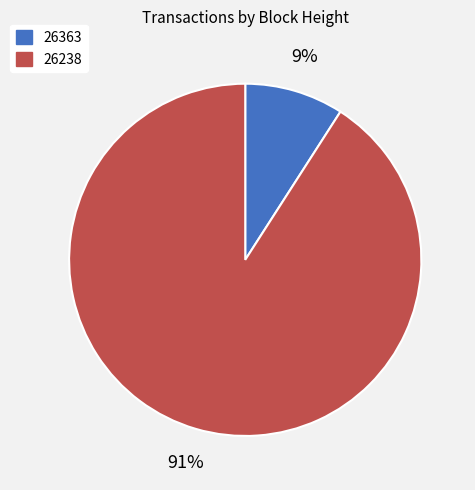

To the nearest percent, what is the difference between the 26363 and 26238 slice percentages?

82%